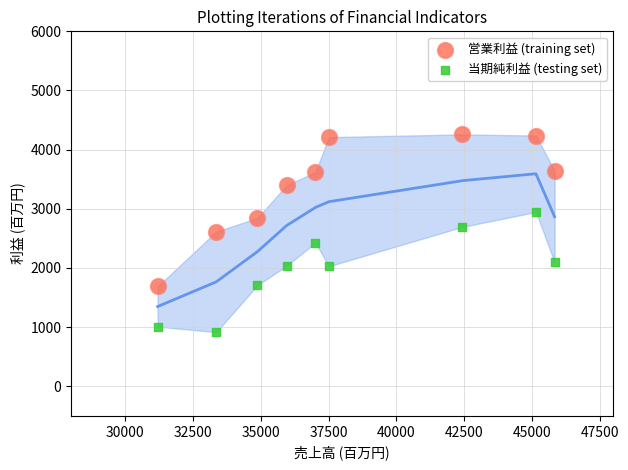

Which series has the widest spread of Y values?

営業利益 (training set)